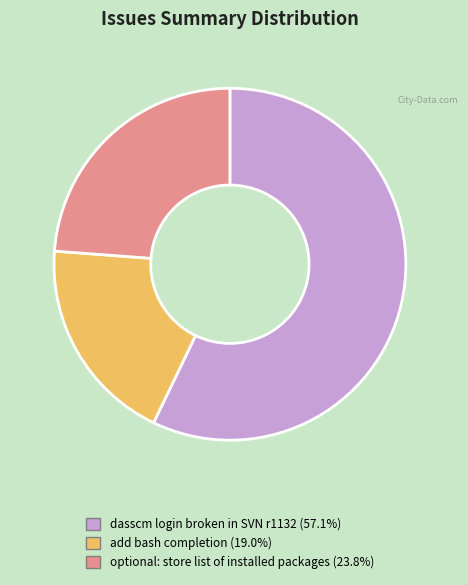

What is the largest slice in the pie chart?

dasscm login broken in SVN r1132